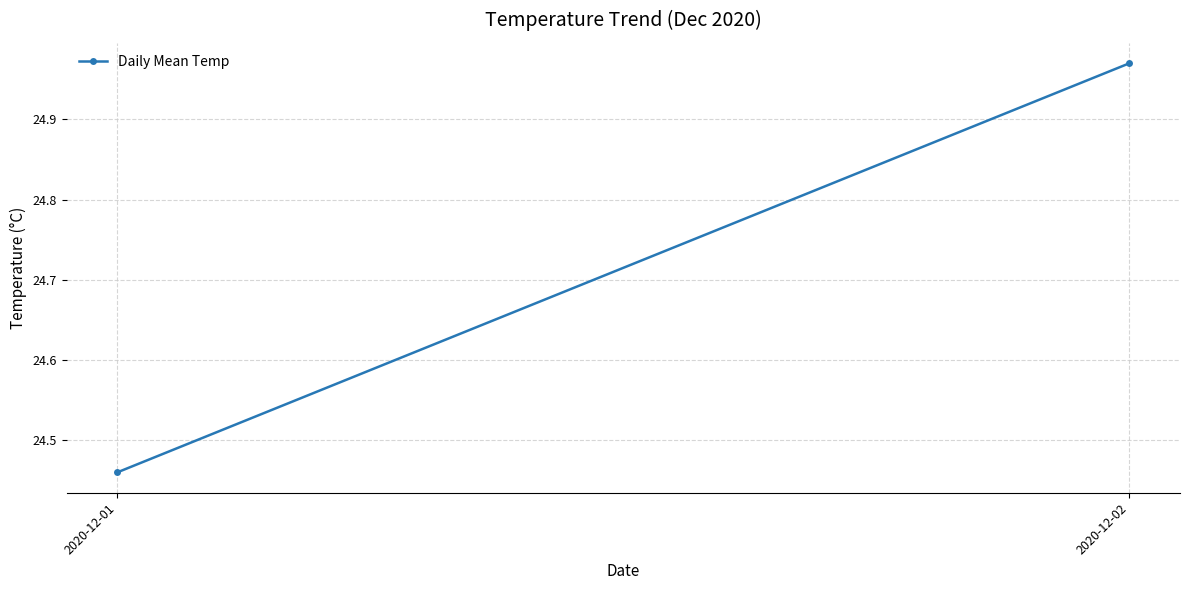

What value does the data have at 2020-12-01?

24.5